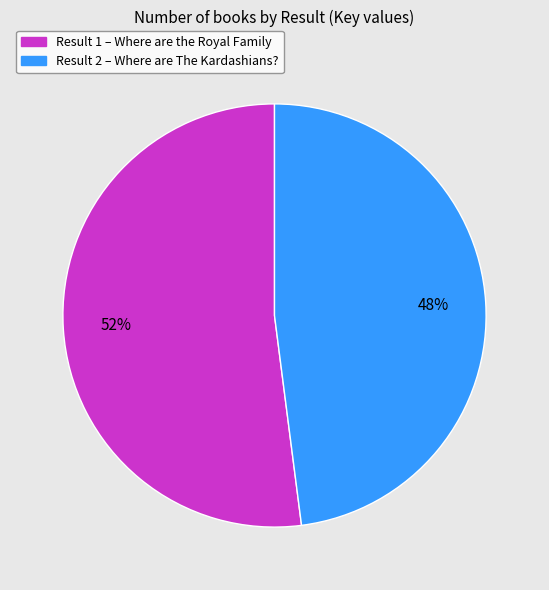

Does any single category account for the majority?

Yes